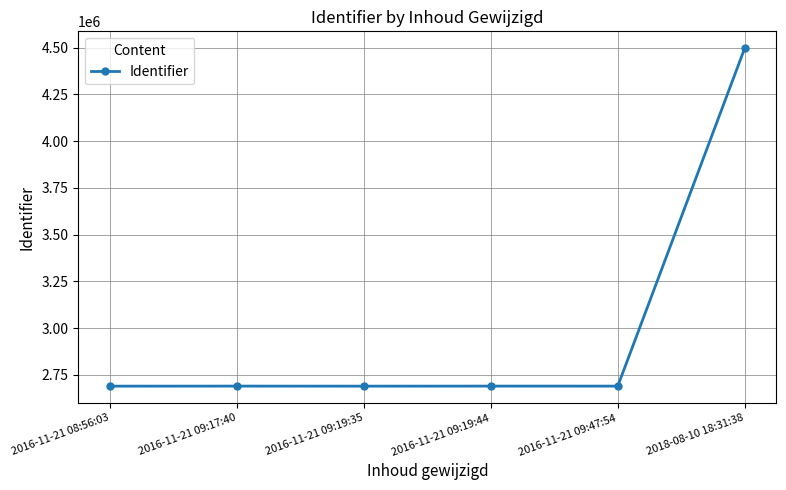

What is the label of the 1st point from the left?

2016-11-21 08:56:03